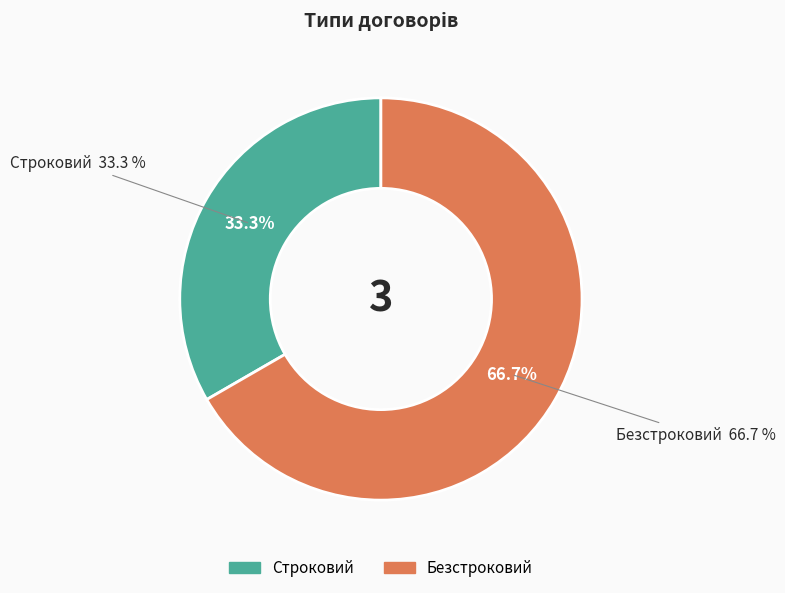

Does Строковий account for over 50% of the chart?

No